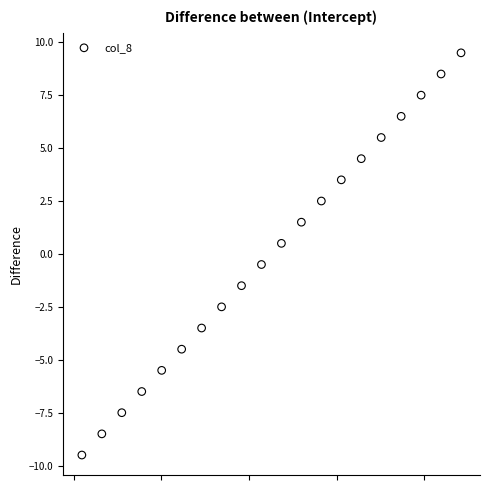

What is the range of X values (max minus min)?

216.4